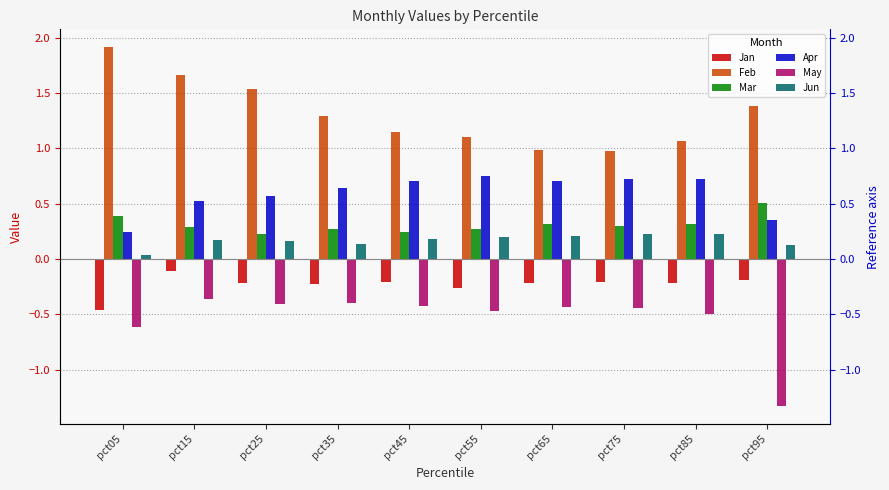

At which category does the chart reach its minimum across all series?

pct95